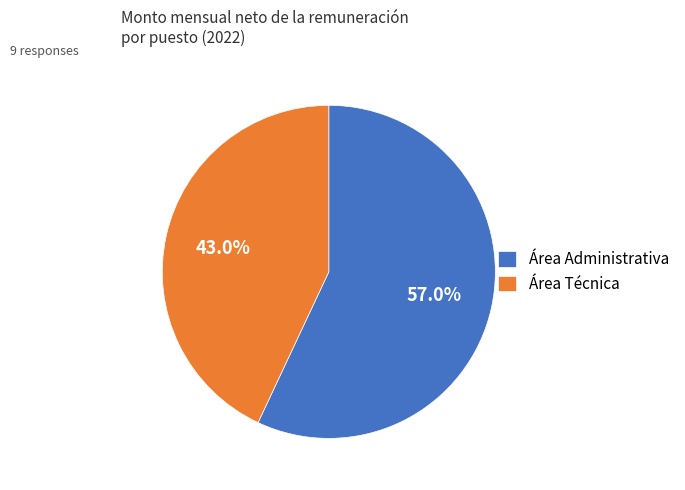

Does Área Técnica represent more than half of the total?

No